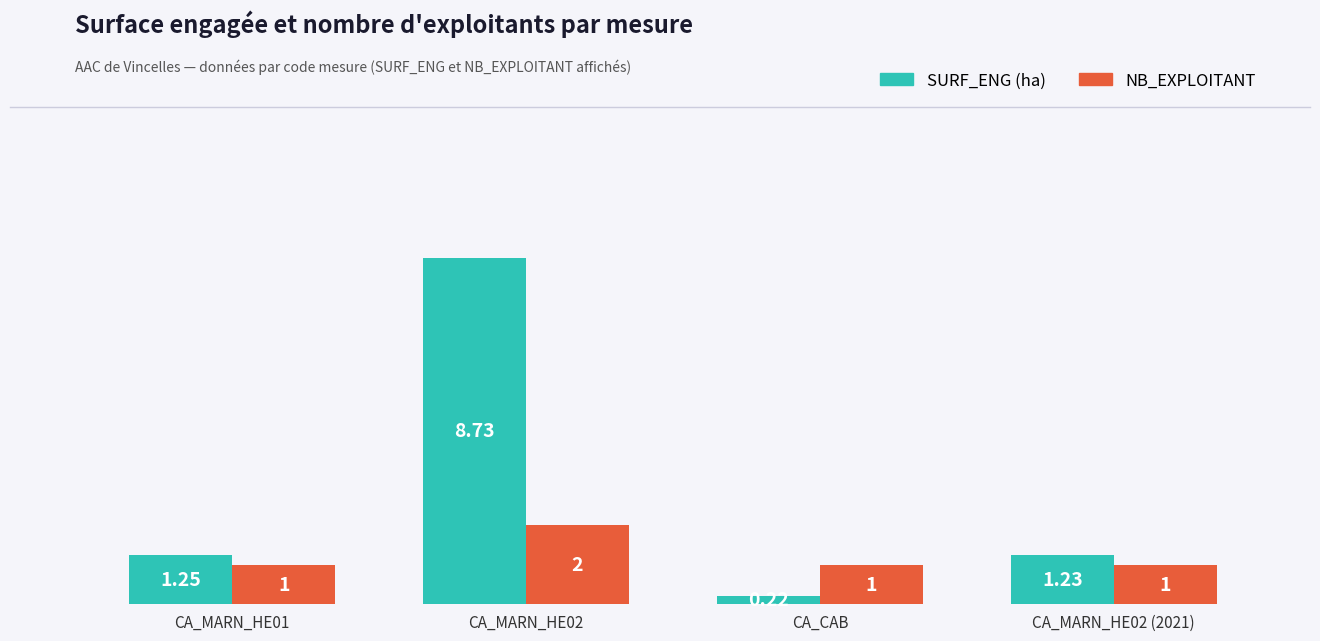

At which category is the sum across all series the highest?

CA_MARN_HE02